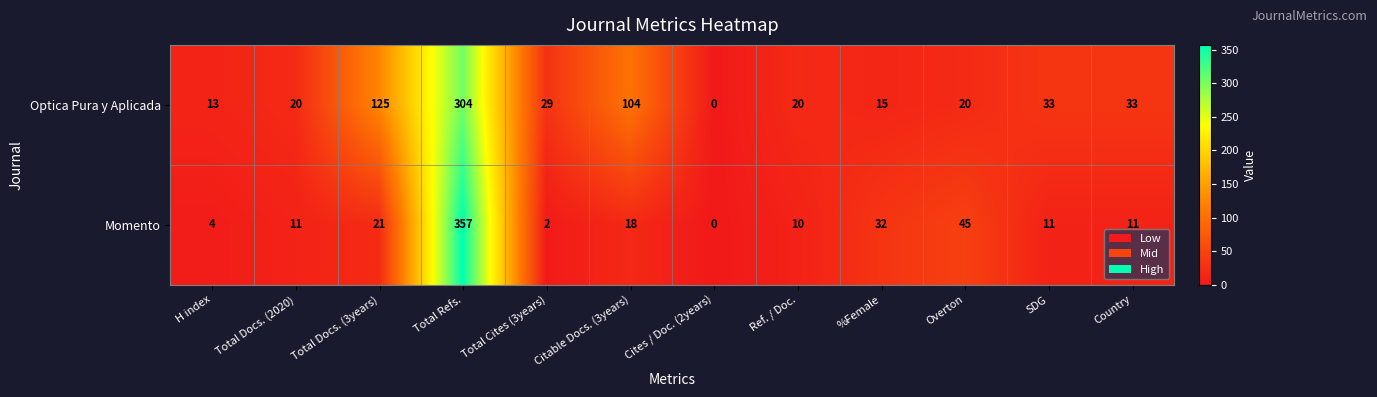

Rank the series by their maximum value, from lowest to highest.

Optica Pura y Aplicada, Momento